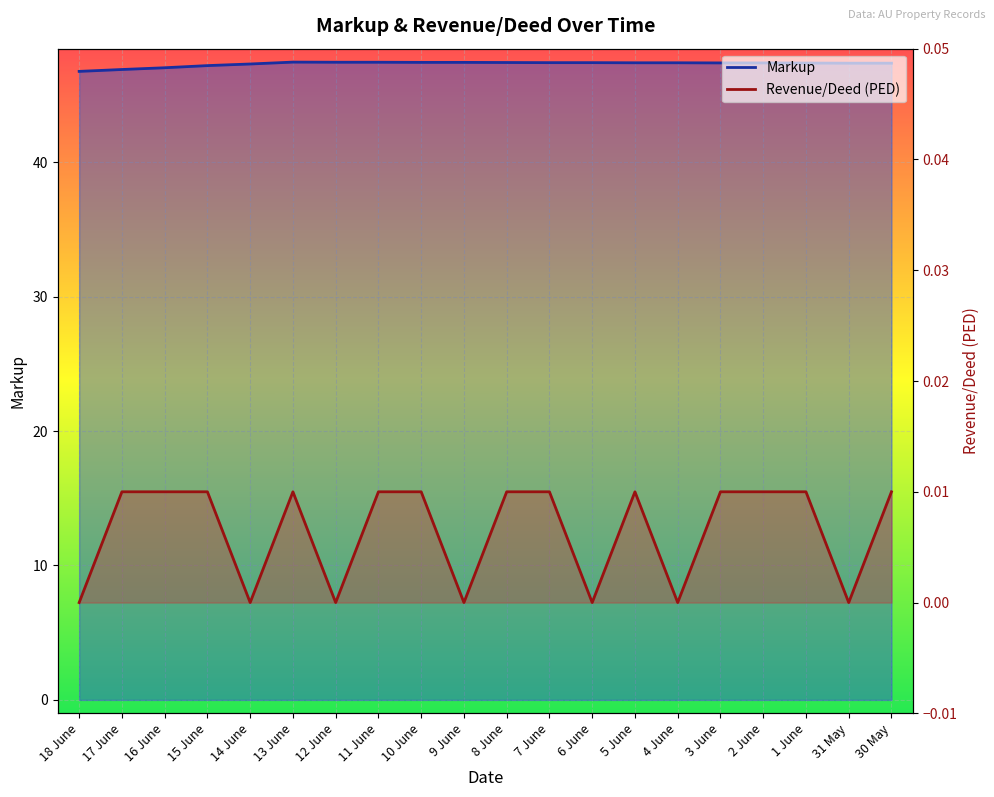

What are all the series names shown in the legend?

Markup, Revenue/Deed (PED)